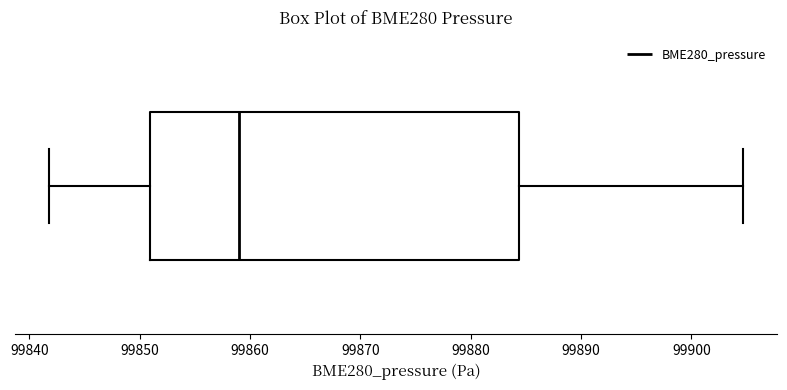

Transcribe this box plot: give where the median line is, the range the box spans, and where the two whiskers end, as read against the x-axis. The values are not printed on the chart, so give them approximately, as read against the axis.

median 99859, box 99851 to 99884, whiskers 99842 to 99905